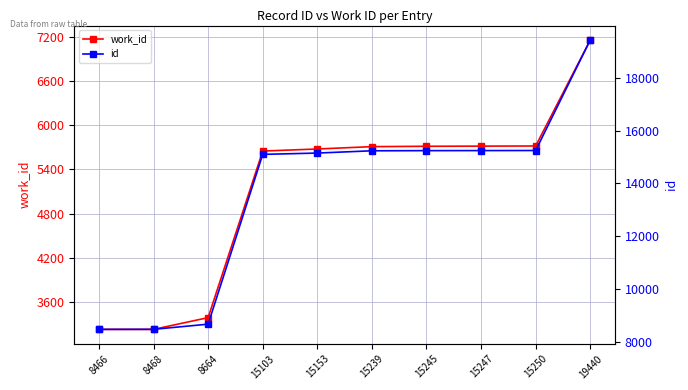

Rank the series by their average value, from highest to lowest.

id, work_id